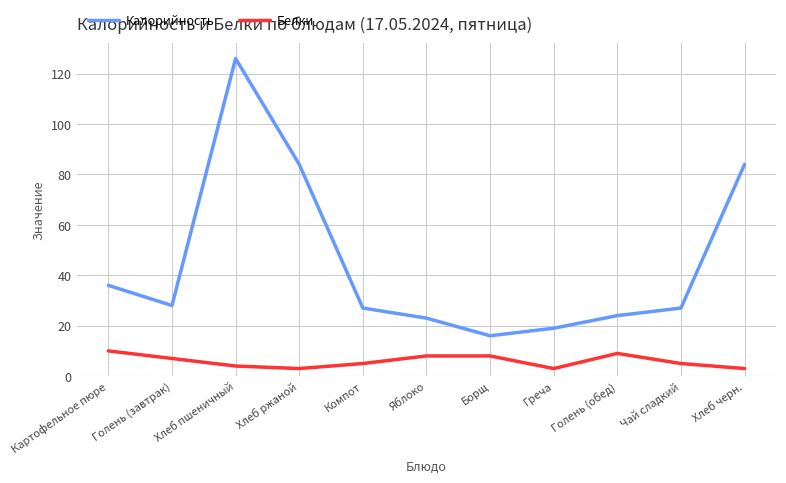

Which series has the largest range (max minus min)?

Калорийность